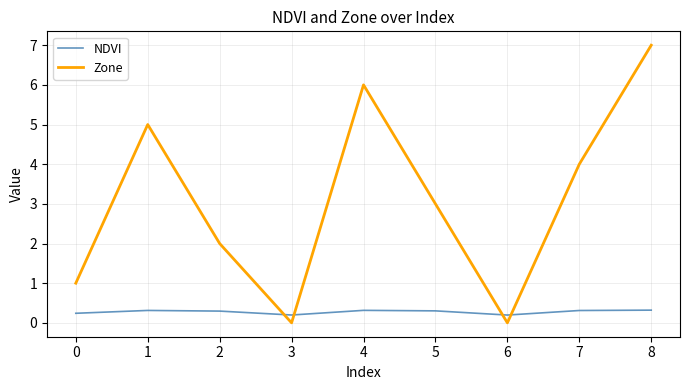

The value of Zone at 7 is 4.0. True or false?

True